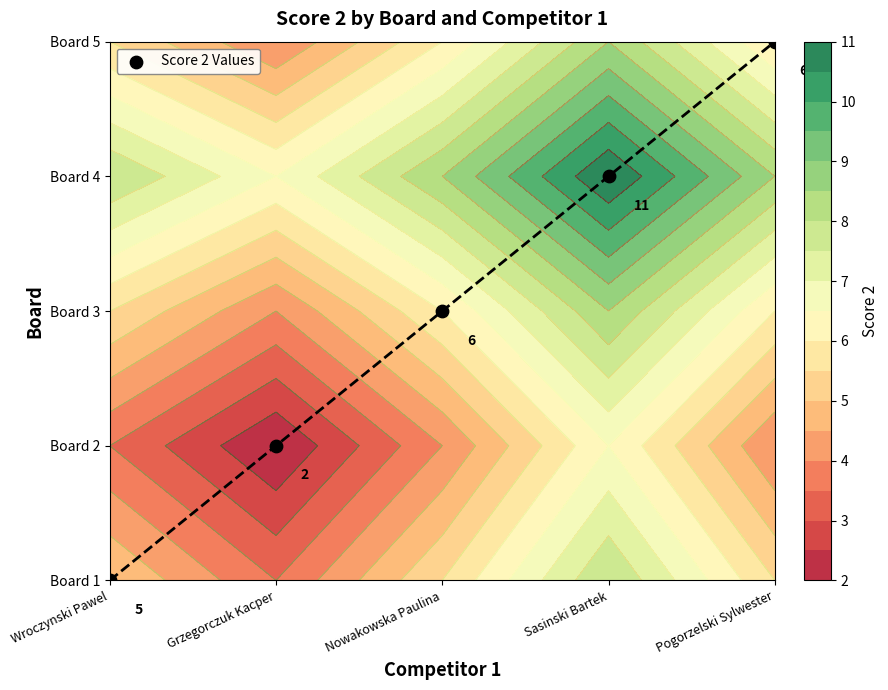

At which category does the chart reach its peak across all series?

Pogorzelski Sylwester